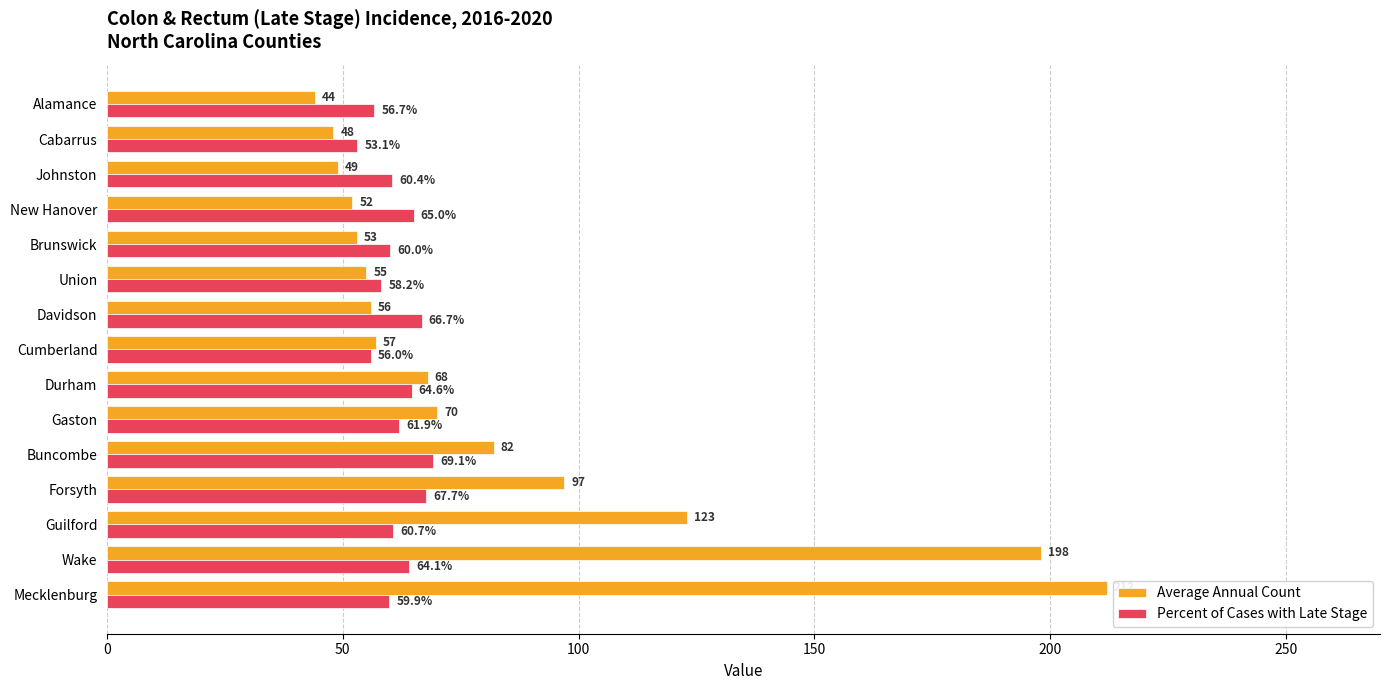

Which category has the lowest value in the Percent of Cases with Late Stage series?

Cabarrus